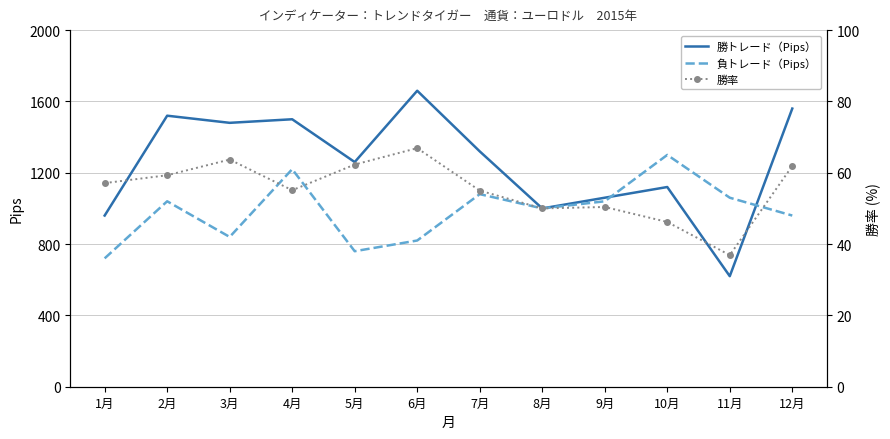

The value of 勝トレード（Pips） at 2月 is 1520.0. True or false?

True